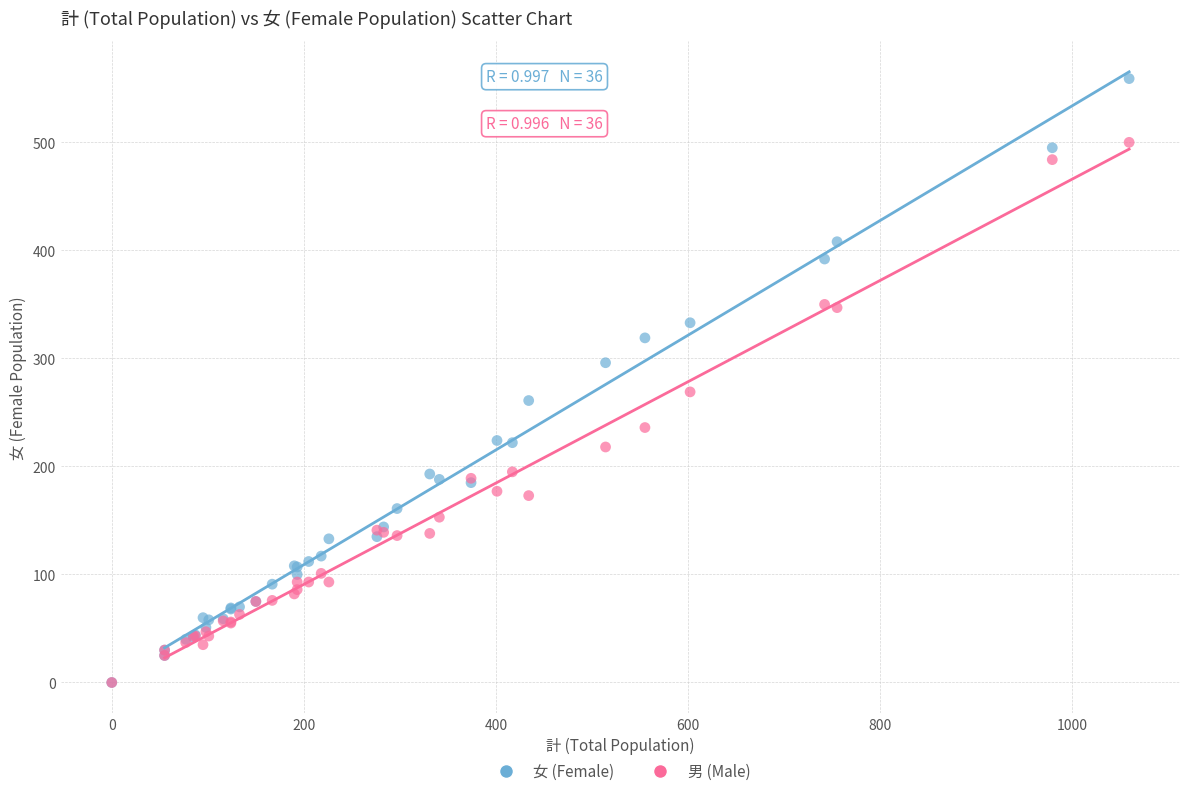

Which series reaches the maximum Y coordinate?

女 (Female)